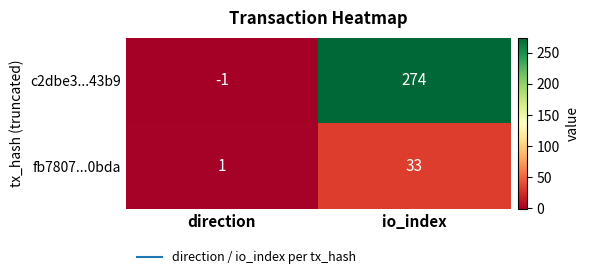

Rank the series at io_index from highest to lowest value.

c2dbe3...43b9, fb7807...0bda